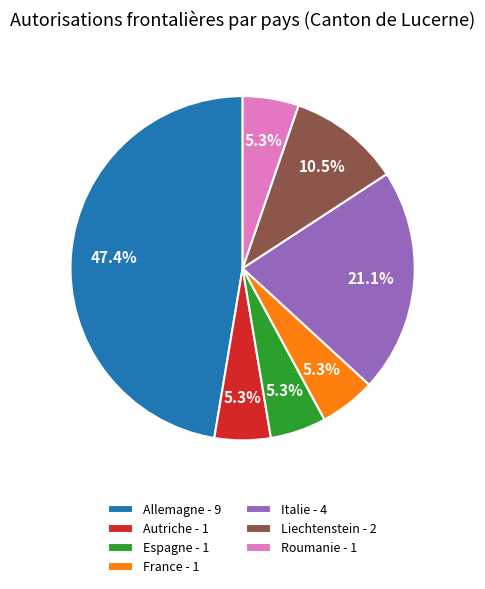

What percentage is the Espagne slice, to the nearest percent?

5%